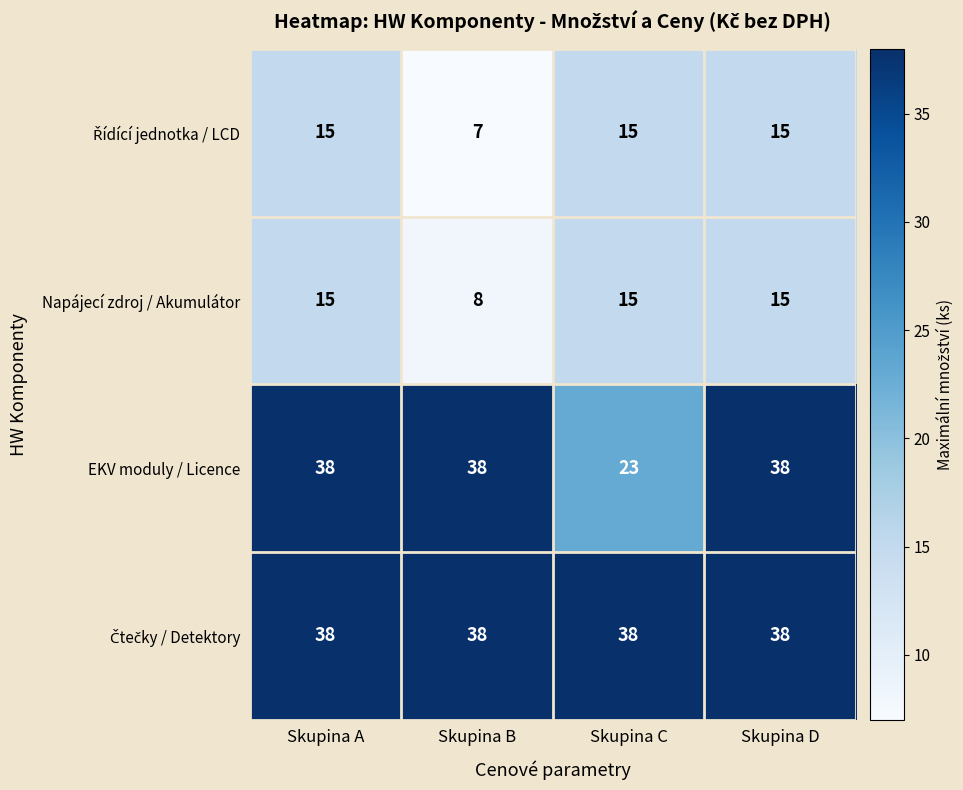

Between Skupina A and Skupina C, which series saw the biggest shift?

EKV moduly / Licence